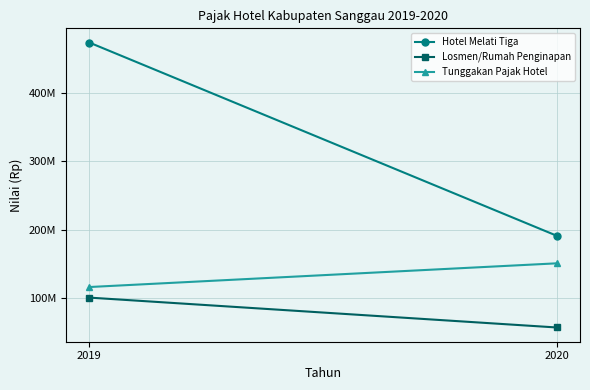

Which category has the lowest value across all series?

2020